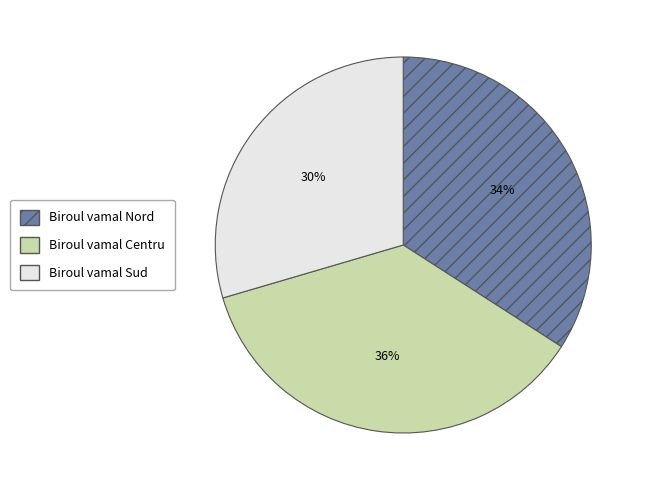

To the nearest percent, what portion does Biroul vamal Sud represent?

30%